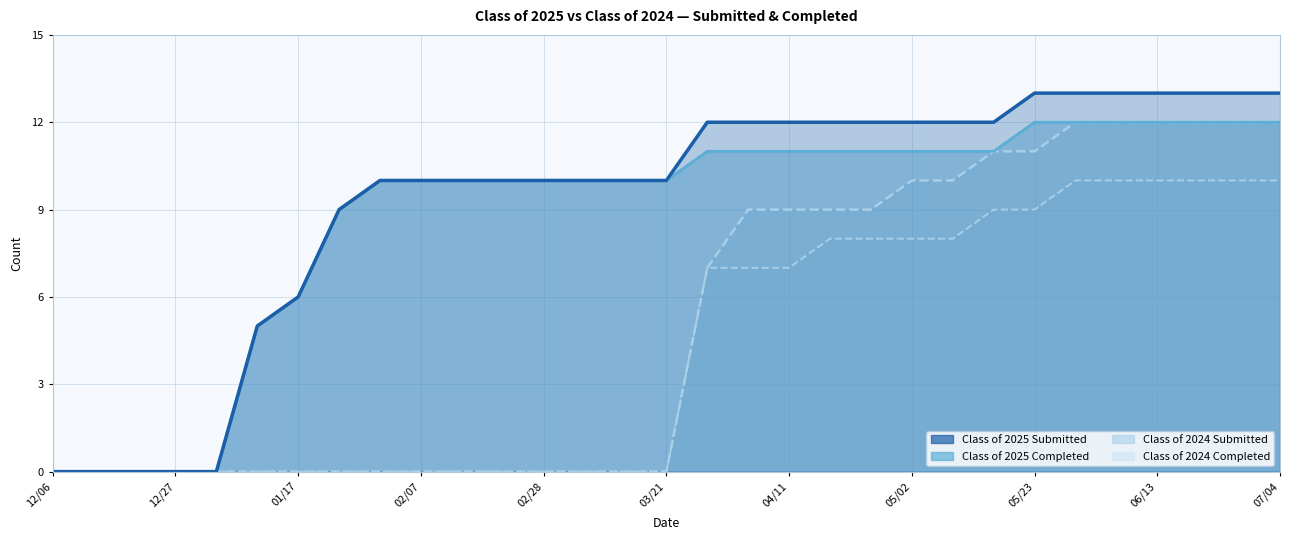

Reading left to right, extract all data points from this chart.

Class of 2025 Submitted: 0	0	0	0	0	5	6	9	10	10	10	10	10	10	10	10	12	12	12	12	12	12	12	12	13	13	13	13	13	13	13
Class of 2025 Completed: 0	0	0	0	0	5	6	9	10	10	10	10	10	10	10	10	11	11	11	11	11	11	11	11	12	12	12	12	12	12	12
Class of 2024 Submitted: 0	0	0	0	0	0	0	0	0	0	0	0	0	0	0	0	7	9	9	9	9	10	10	11	11	12	12	12	12	12	12
Class of 2024 Completed: 0	0	0	0	0	0	0	0	0	0	0	0	0	0	0	0	7	7	7	8	8	8	8	9	9	10	10	10	10	10	10